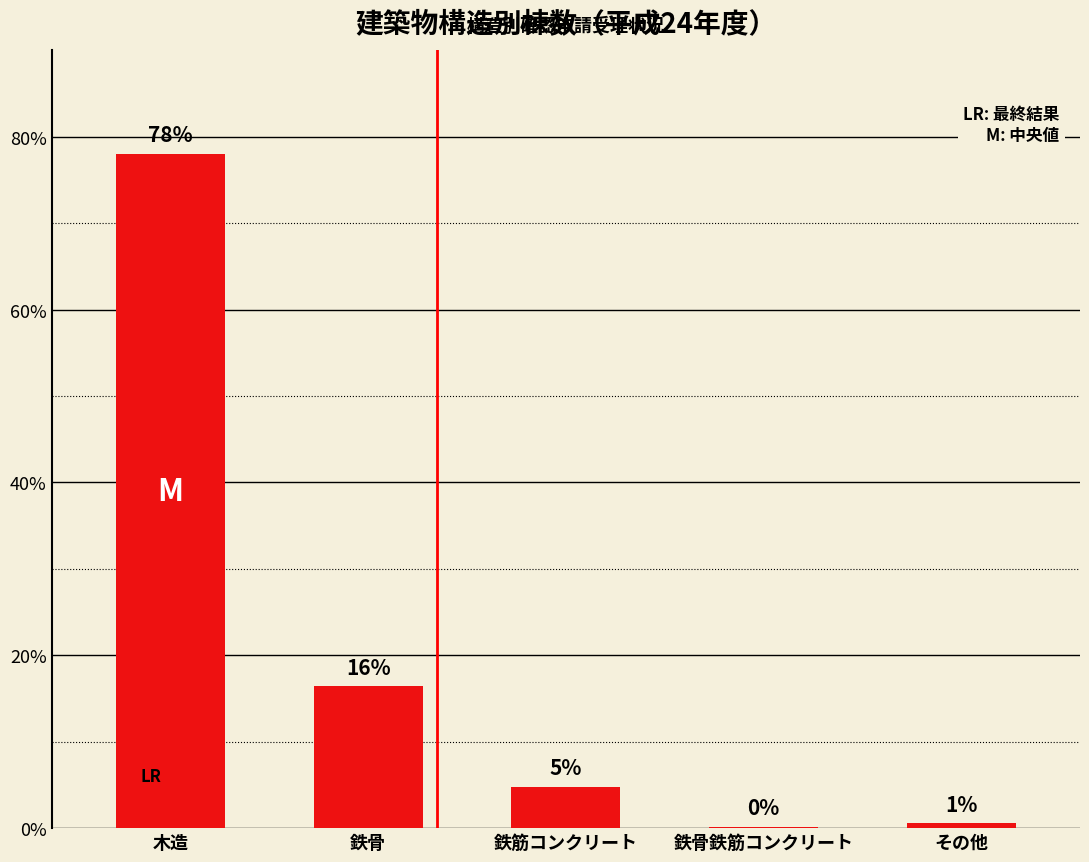

At which label is the value closest to 39?

鉄骨